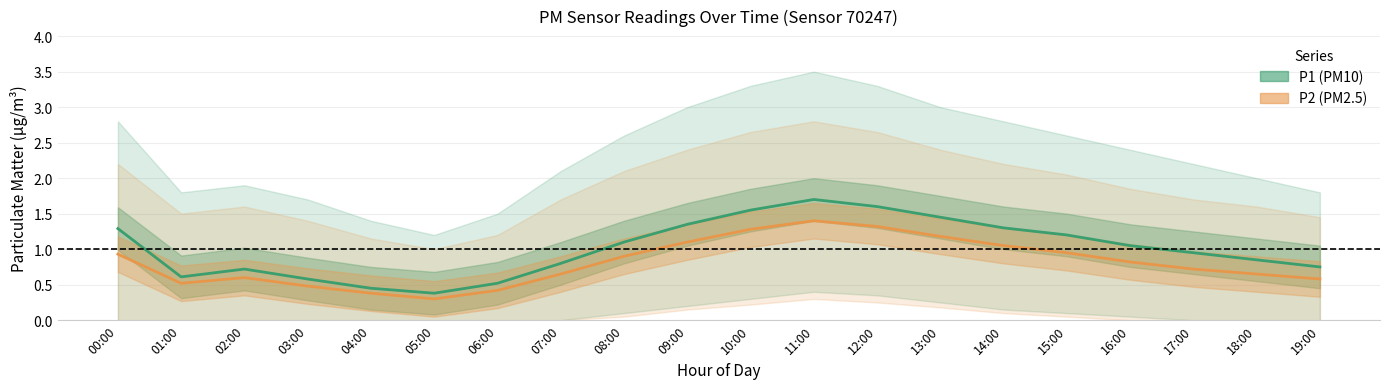

The value of P1 (PM10) mean at 03:00 is 1.0. True or false?

False